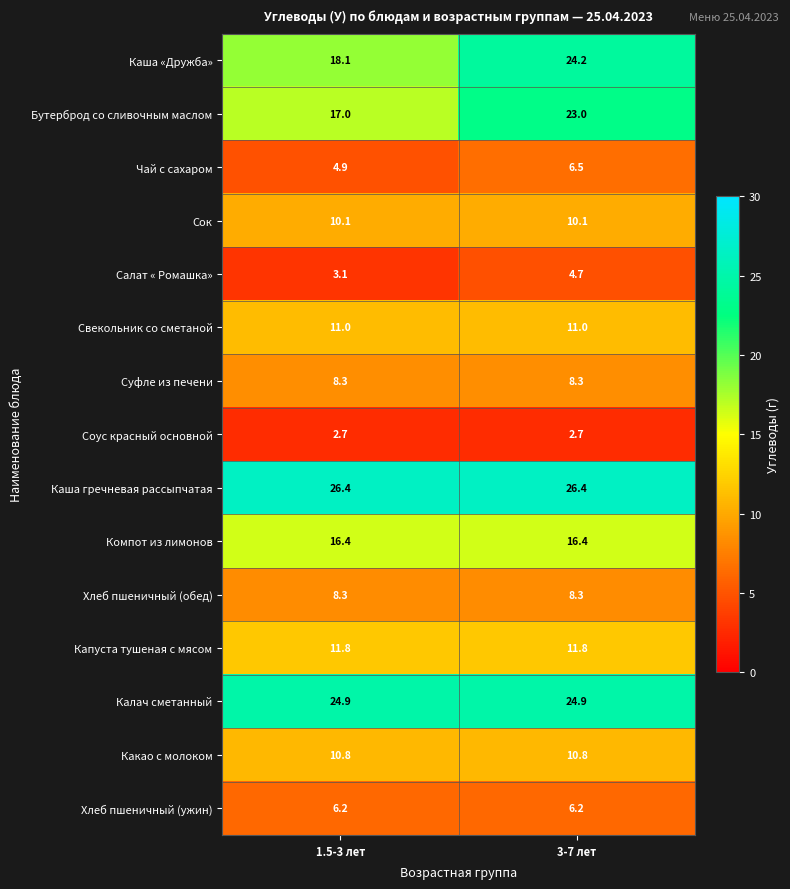

At how many categories does at least one series exceed 25?

2